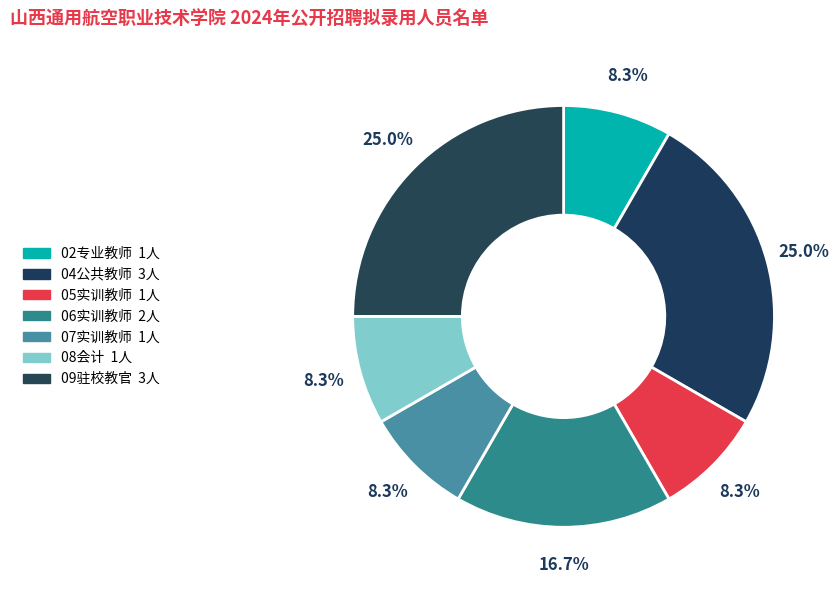

How many slices are in this pie chart?

7